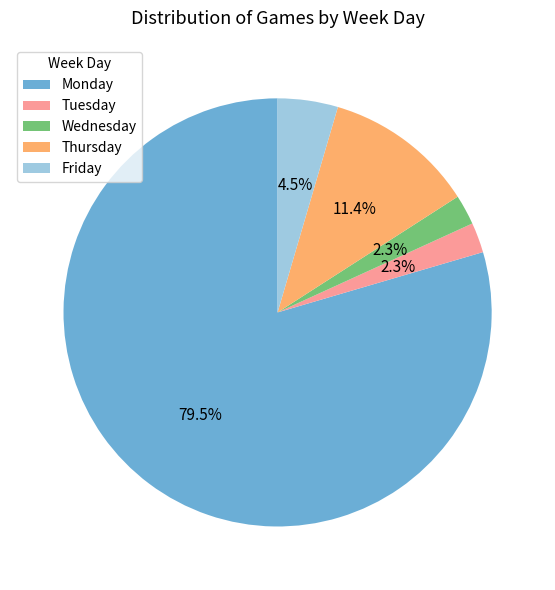

How many slices are in this pie chart?

5